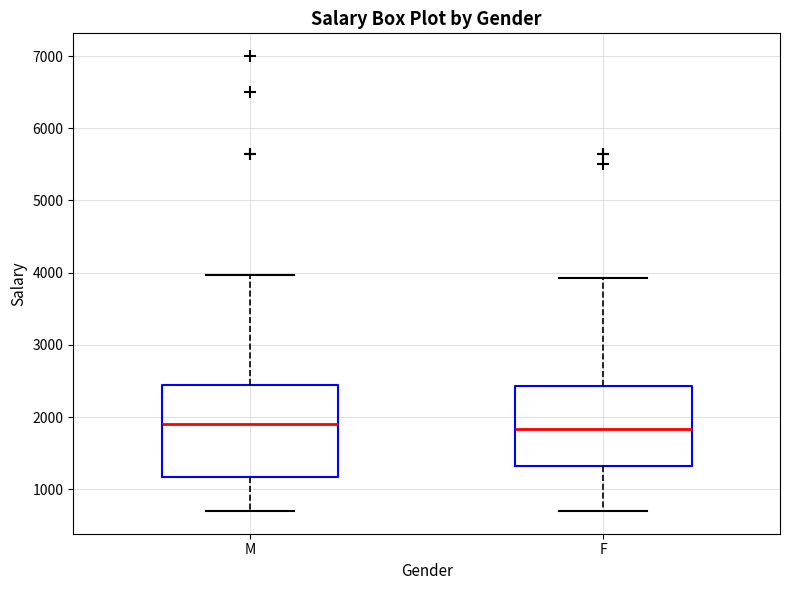

Reading left to right, read every box against the y-axis: the position of its median line, the range the box covers, and the ends of its whiskers. The values are not printed on the chart, so give them approximately, as read against the axis.

M: median 1900, box 1200 to 2500, whiskers 700 to 4000
F: median 1800, box 1300 to 2400, whiskers 700 to 3900